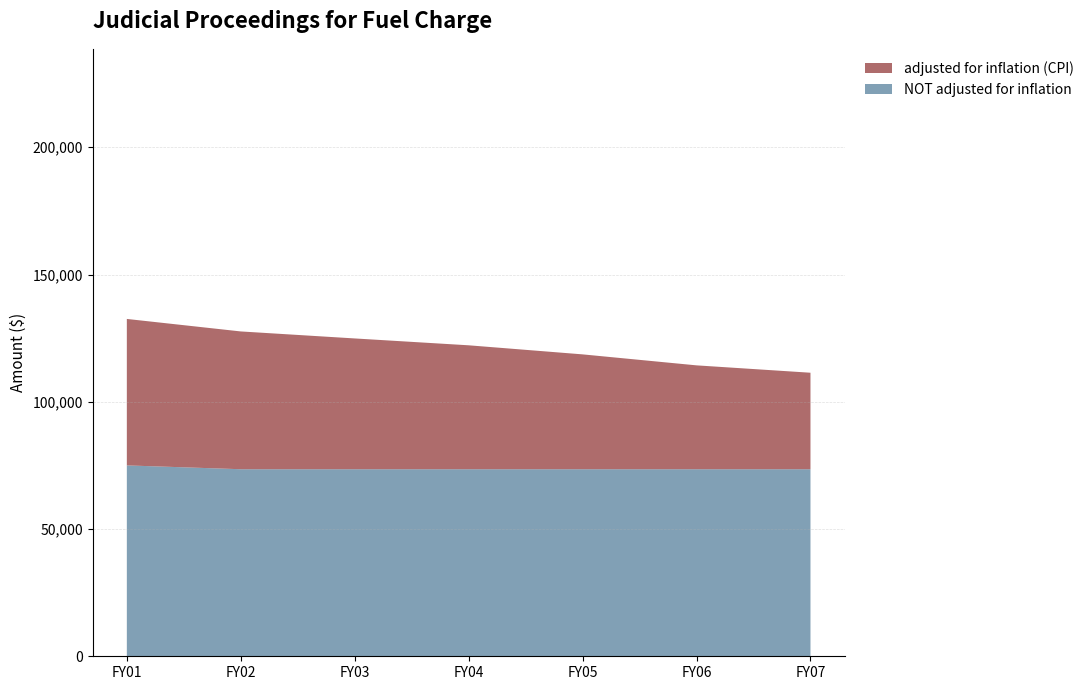

Reading left to right, what are all the values shown in this chart?

adjusted for inflation (CPI): 132550	127639	124887	122192	118628	114310	111414
NOT adjusted for inflation: 75000	73500	73500	73500	73500	73500	73500